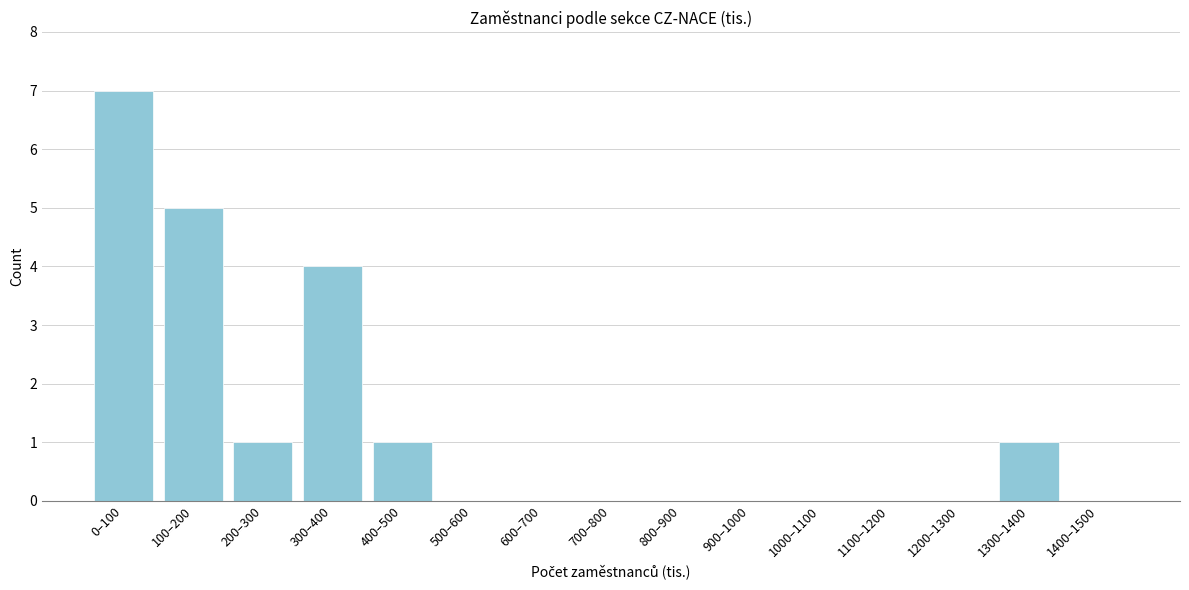

Reading left to right, extract all data points from this chart.

0–100=7	100–200=5	200–300=1	300–400=4	400–500=1	500–600=0	600–700=0	700–800=0	800–900=0	900–1000=0	1000–1100=0	1100–1200=0	1200–1300=0	1300–1400=1	1400–1500=0